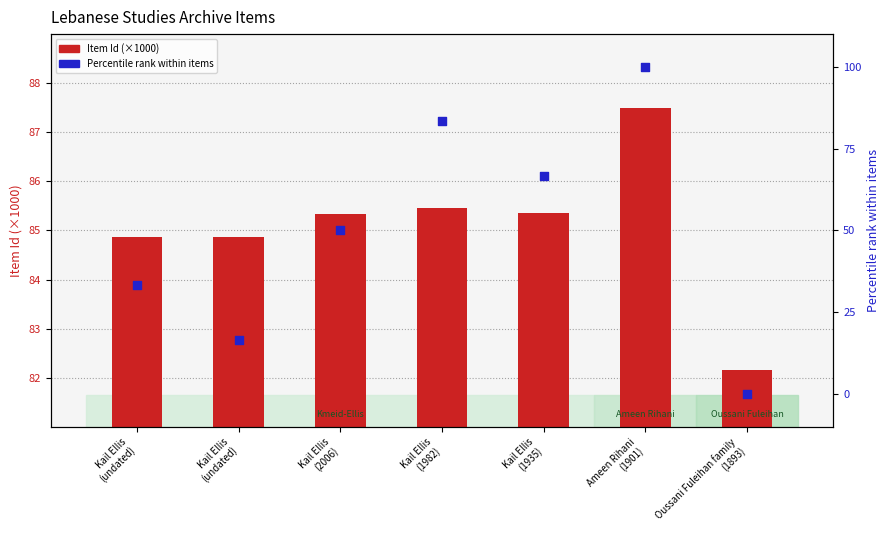

Which series contains the lowest Y value?

Percentile rank (by Item Id)